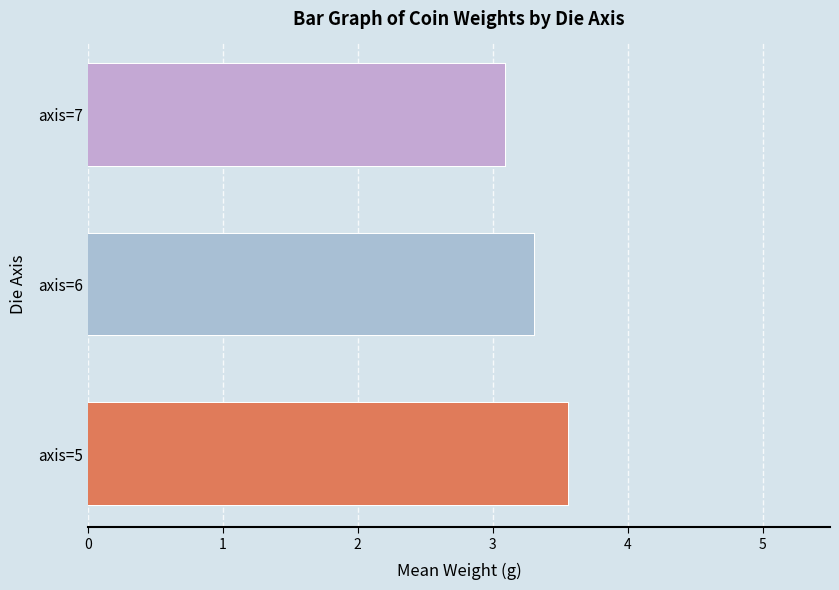

Reading left to right, list all the values displayed in this chart.

0=3.6	1=3.3	2=3.1